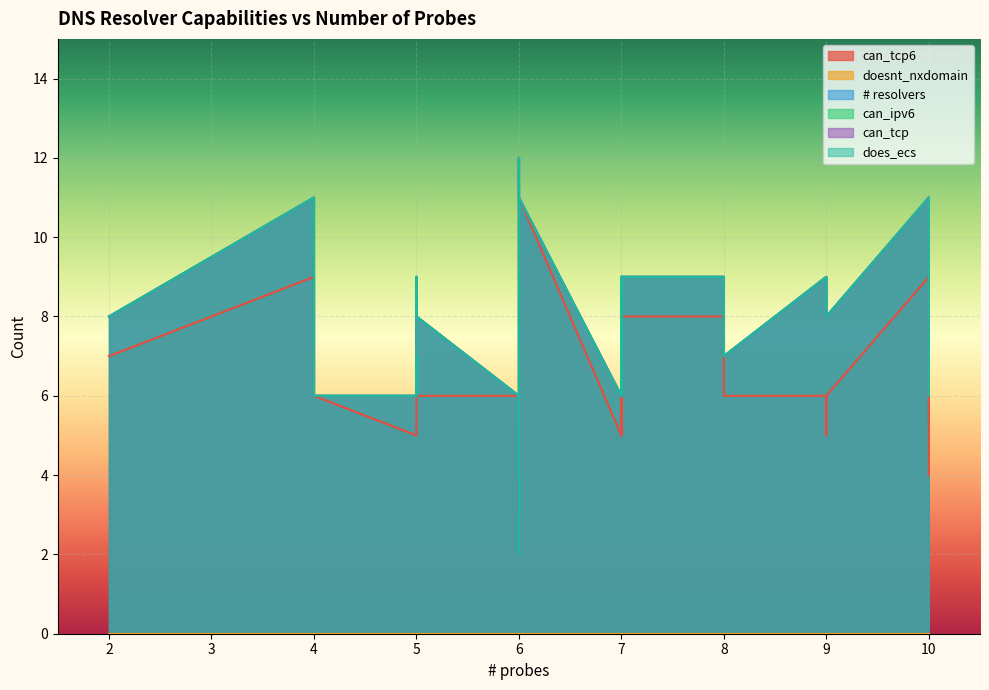

At which category is the sum across all series the highest?

6